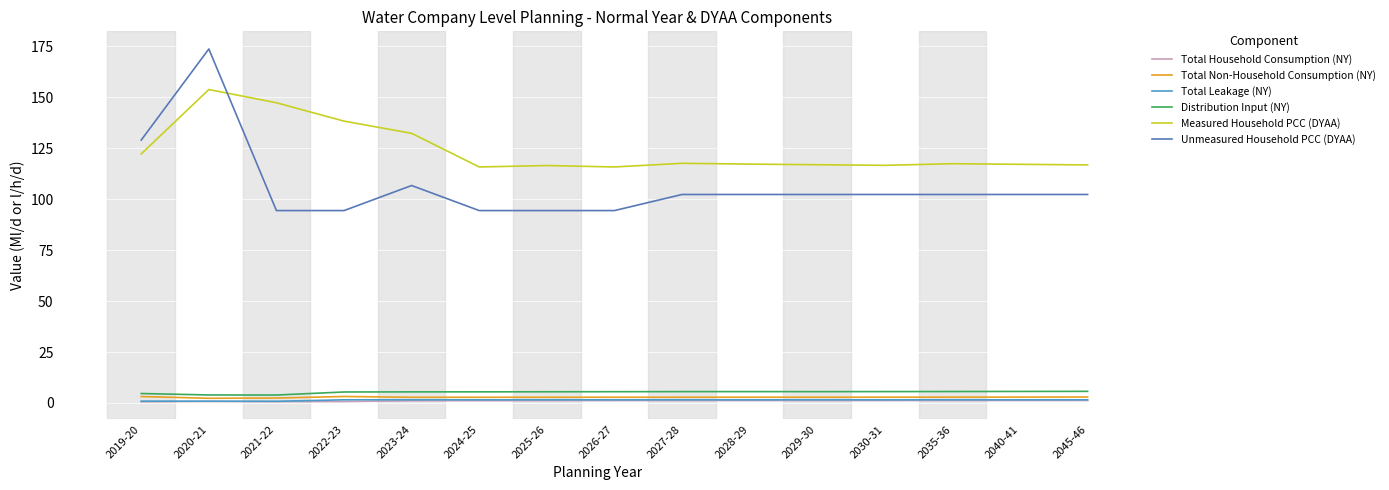

At which category does the chart reach its peak across all series?

2020-21